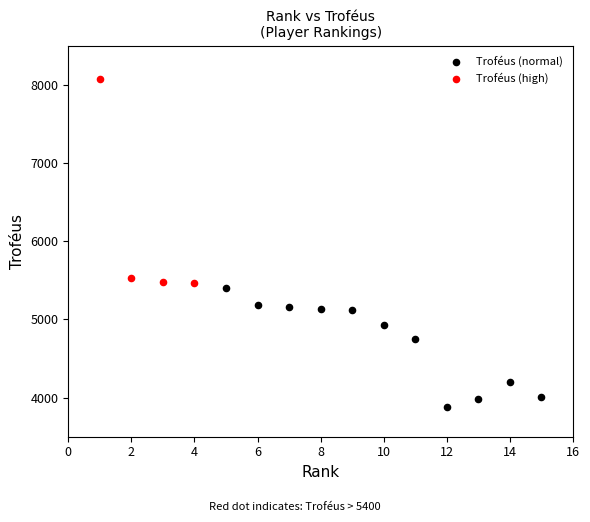

Which series contains the lowest Y value?

Troféus (normal)